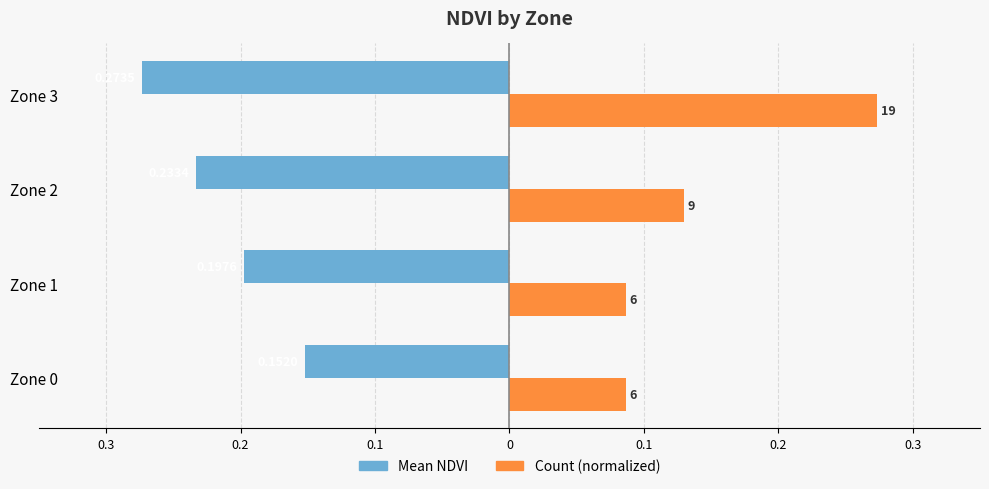

What position from the left is 0.1?

3